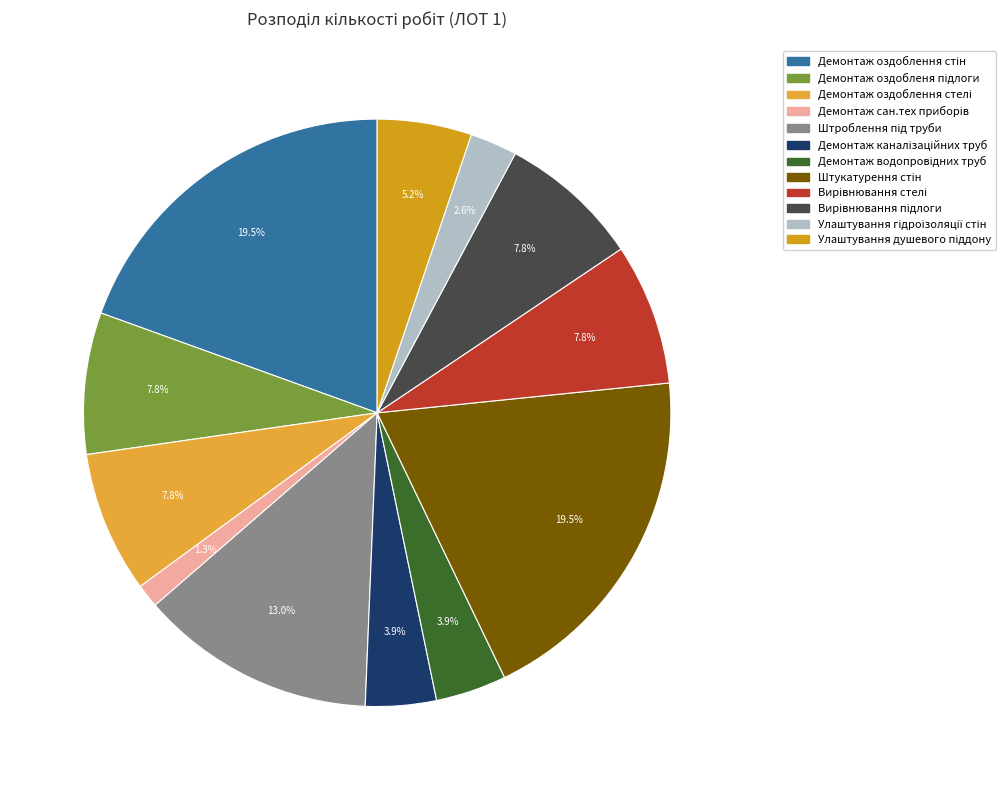

Do Улаштування гідроізоляції стін and Улаштування душевого піддону together represent more than half of the pie?

No